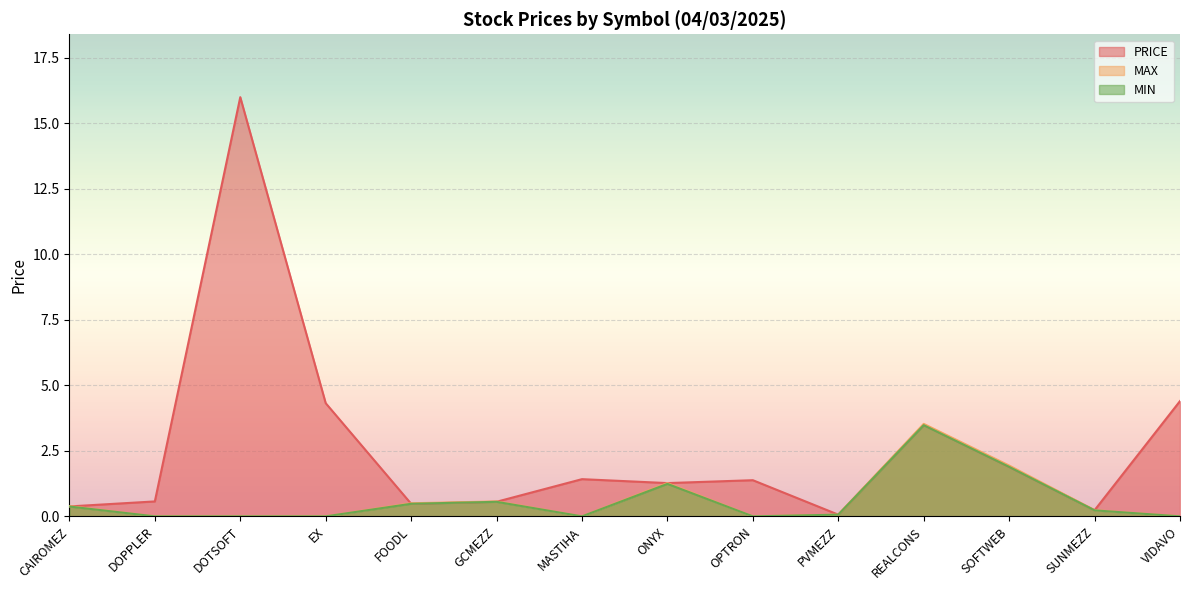

What is the label of the 3rd point from the right?

SOFTWEB